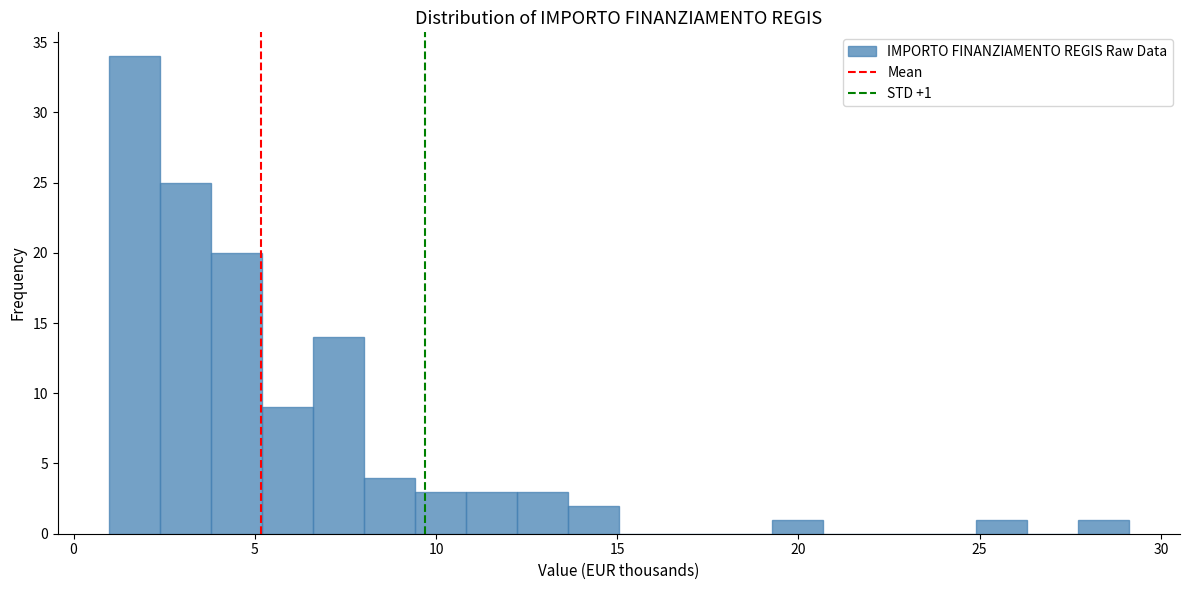

Around what value on the x-axis is the tallest bar? Give the approximate position of its centre, as read against the axis.

1.5